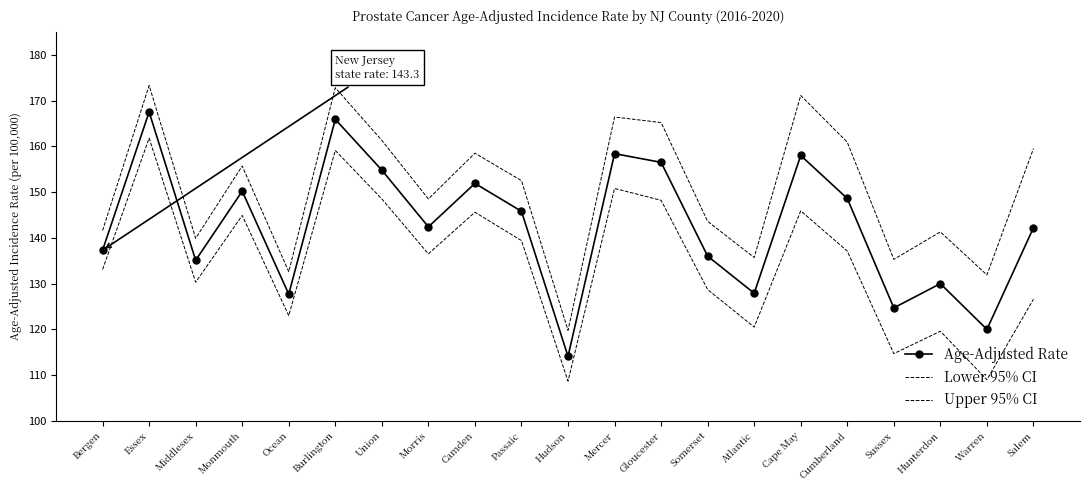

Which series has the largest range (max minus min)?

Upper 95% CI